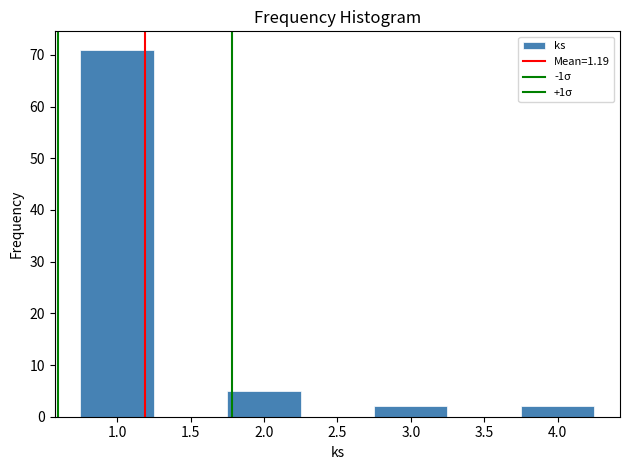

Reading left to right, transcribe this chart: for each bar, give the range it covers on the x-axis and its height. The values are not printed on the chart, so give them approximately, as read against the axis.

0.75 to 1.25: 71
1.25 to 1.75: 0
1.75 to 2.25: 5
2.25 to 2.75: 0
2.75 to 3.25: 2
3.25 to 3.75: 0
3.75 to 4.25: 2